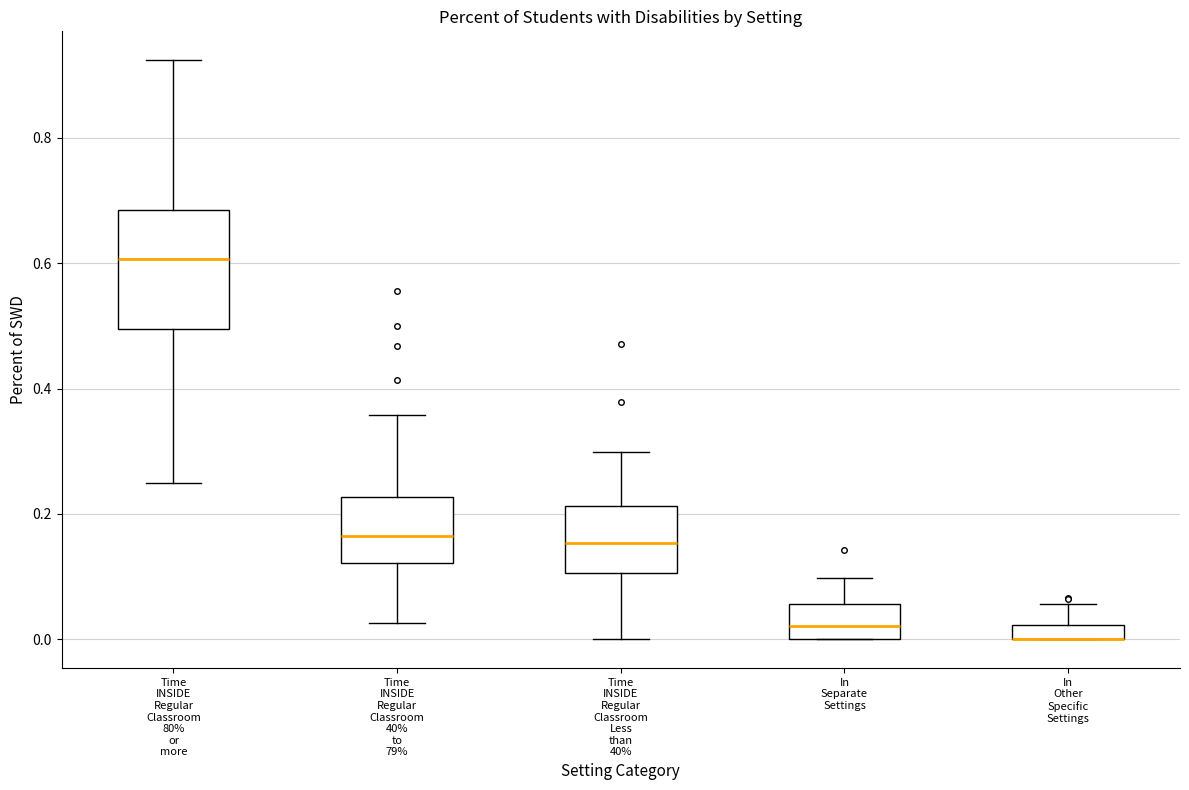

Where is the upper edge of the box for In Other Specific Settings on the y-axis? The values are not printed on the chart, so give them approximately, as read against the axis.

0.02